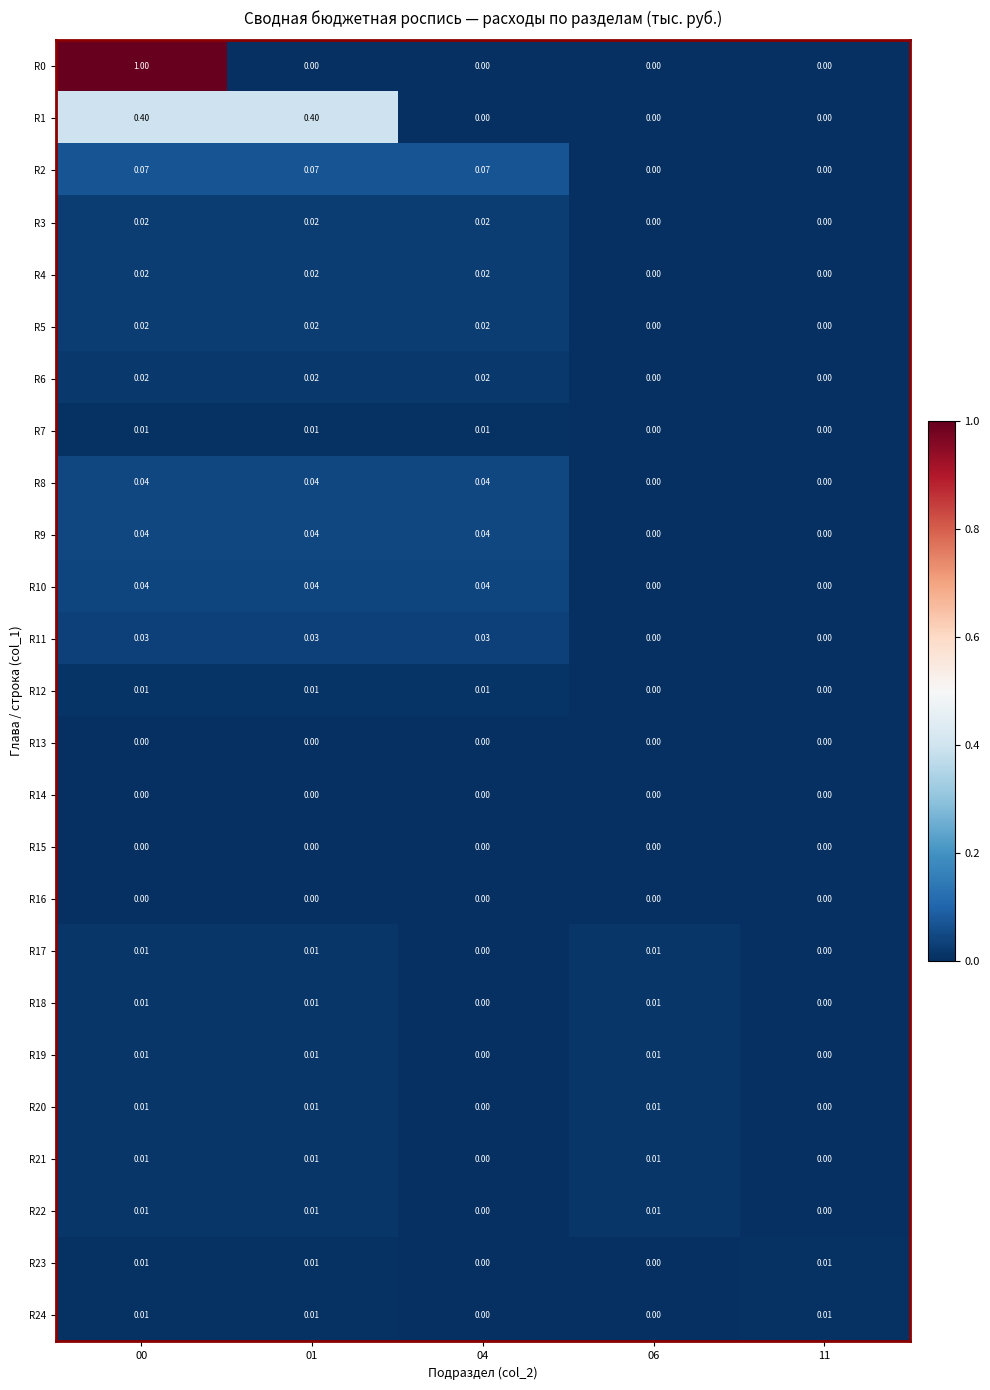

Which has a higher value, 11 or 06?

11